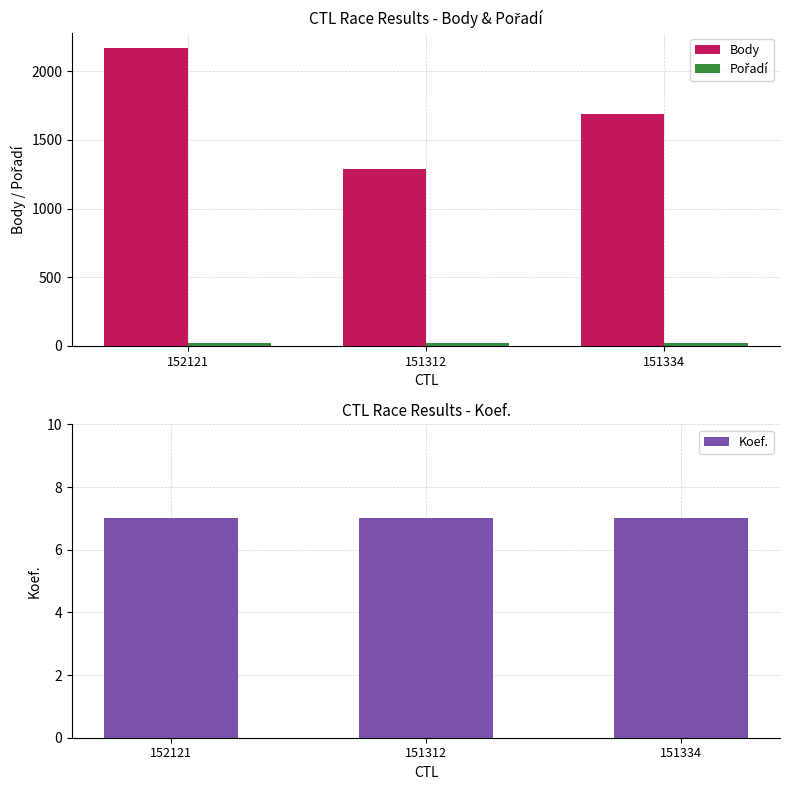

Reading left to right, what are all the values shown in this chart?

Body: 152121=2172	151312=1288	151334=1688
Pořadí: 152121=21	151312=19	151334=21
Koef.: 152121=7	151312=7	151334=7